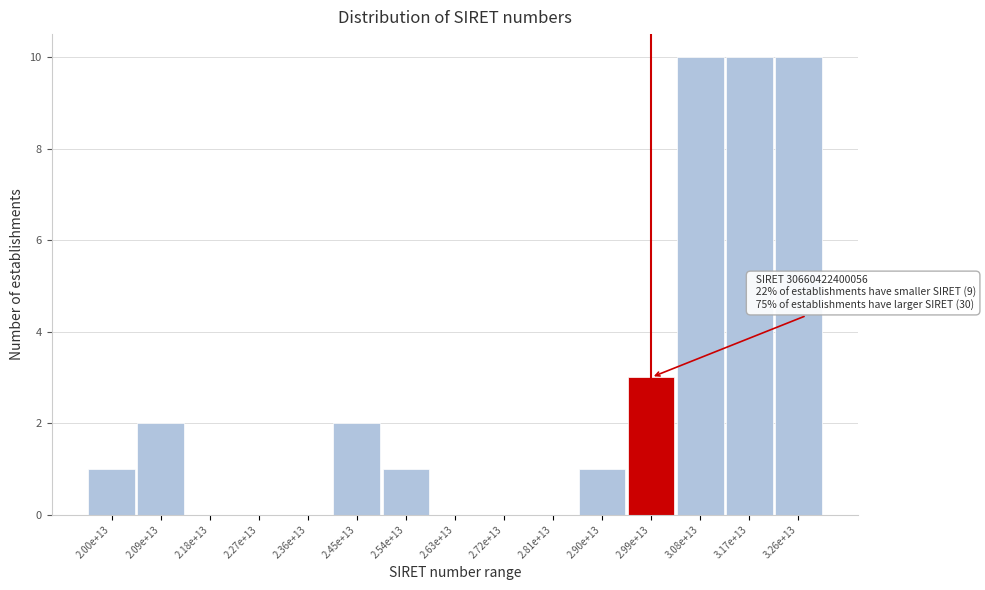

Reading left to right, what are all the values shown in this chart?

2.00e+13=1	2.09e+13=2	2.18e+13=0	2.27e+13=0	2.36e+13=0	2.45e+13=2	2.54e+13=1	2.63e+13=0	2.72e+13=0	2.81e+13=0	2.90e+13=1	2.99e+13=3	3.08e+13=10	3.17e+13=10	3.26e+13=10